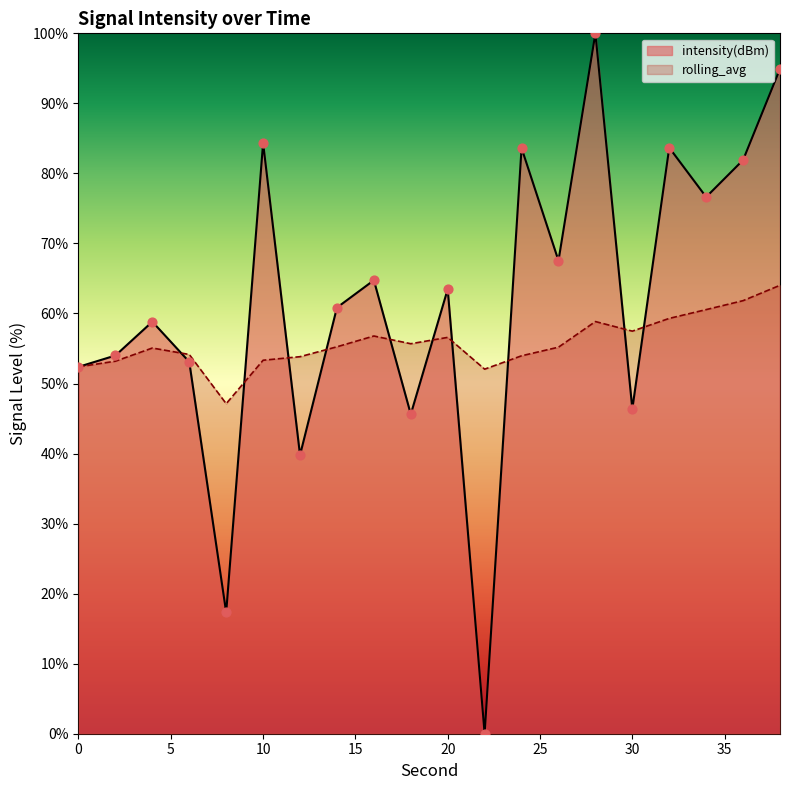

What are all the series names shown in the legend?

intensity(dBm), rolling_avg